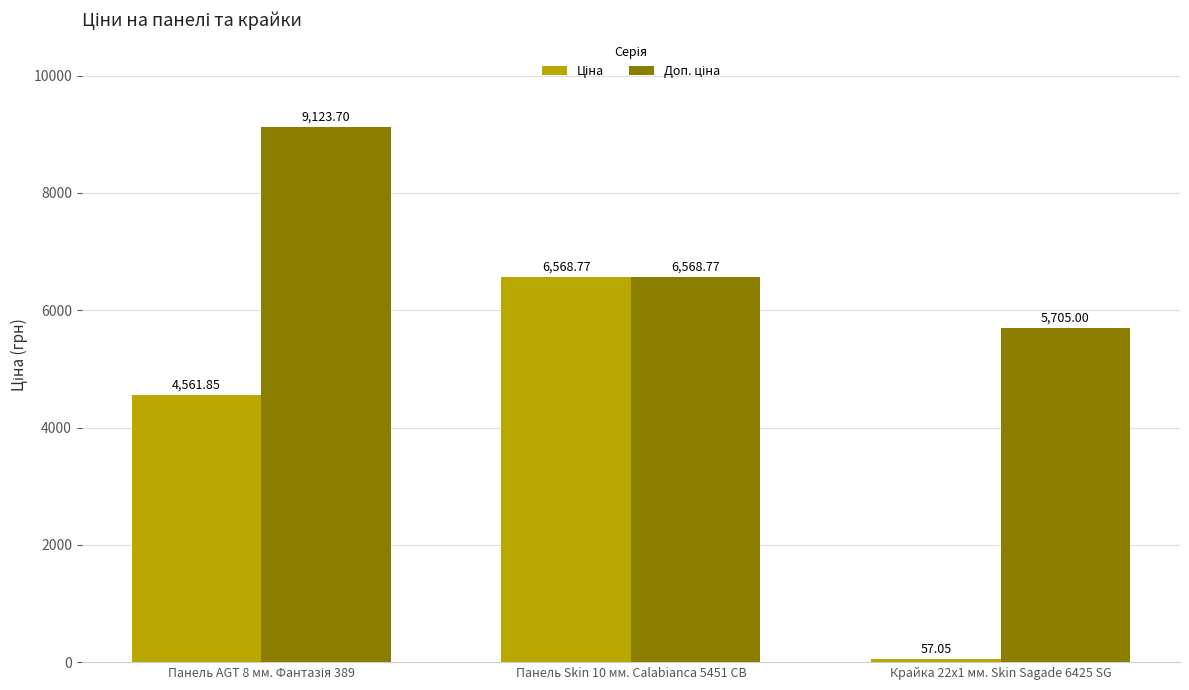

Rank the categories by Доп. ціна value from lowest to highest.

Крайка 22x1 мм. Skin Sagade 6425 SG, Панель Skin 10 мм. Calabianca 5451 CB, Панель AGT 8 мм. Фантазія 389